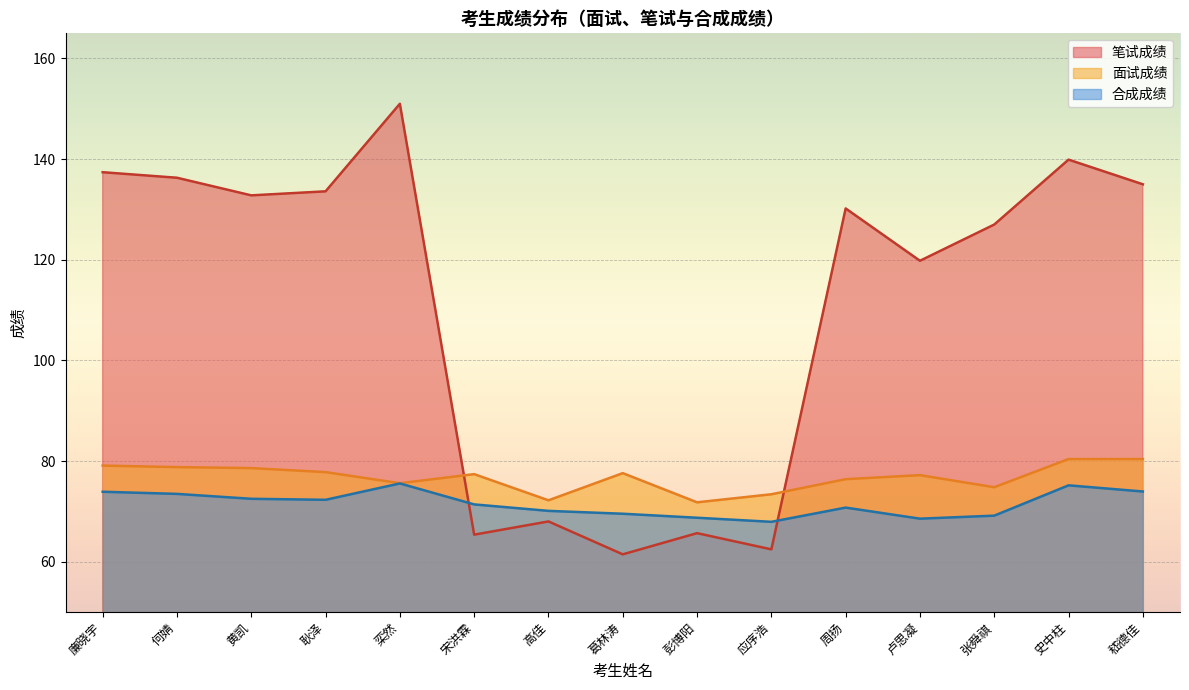

Which series has the largest total across all categories?

笔试成绩